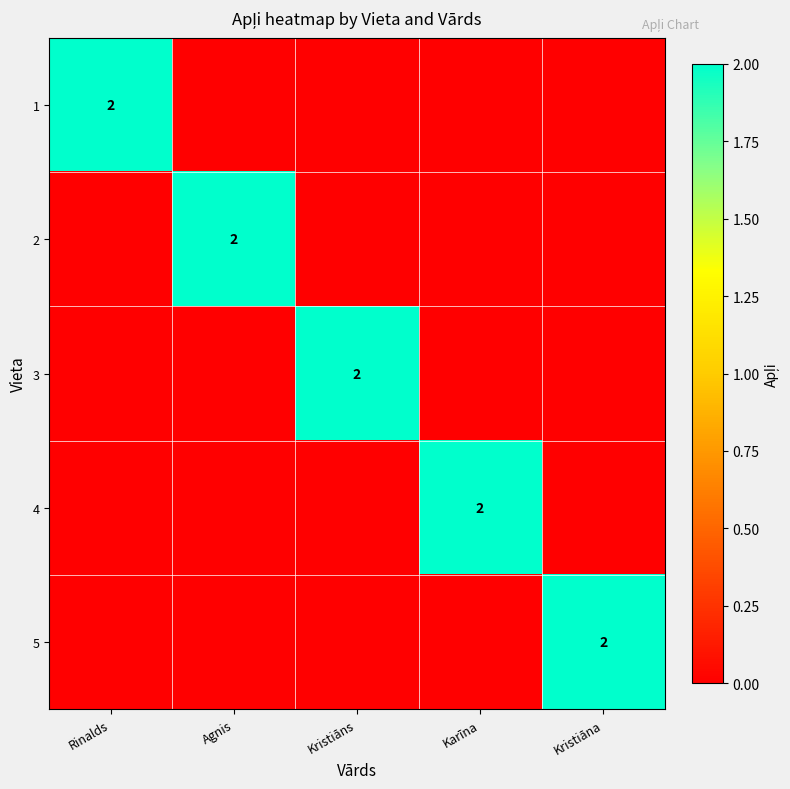

What is the total value across all series at Agnis?

2